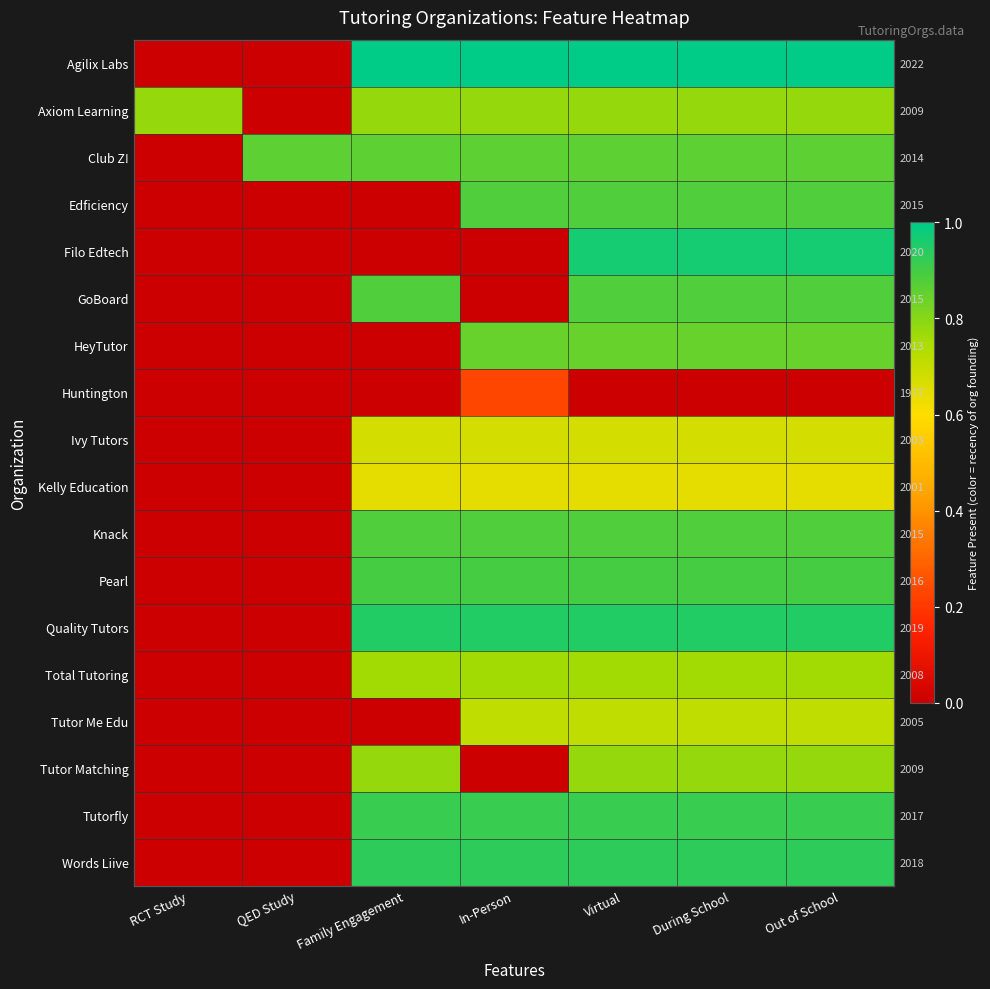

True or false: Pearl has a value of 0.4 at In-Person.

False